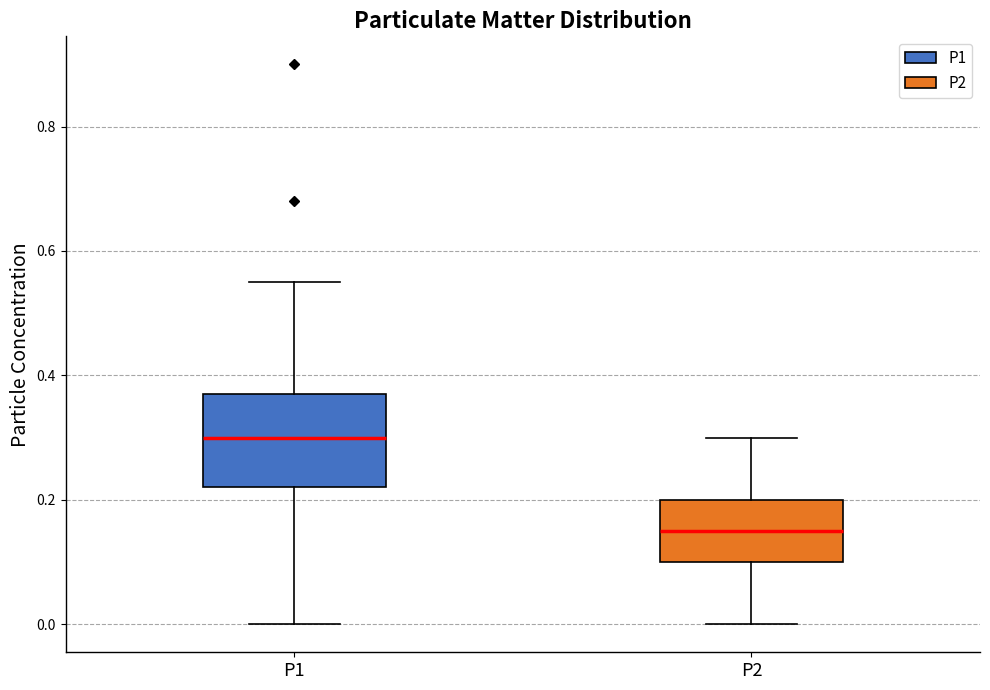

Which box's median line is the lowest?

P2